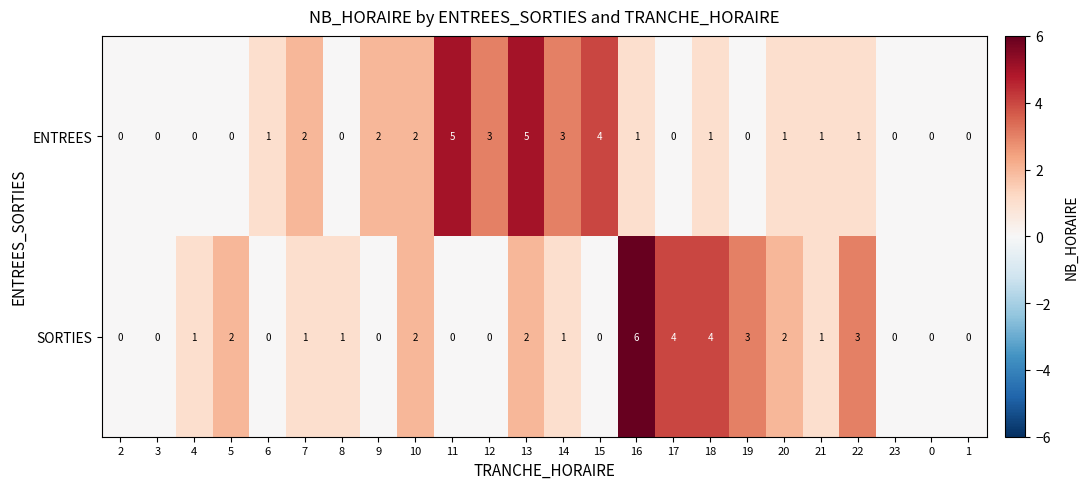

At which category does the chart reach its peak across all series?

16